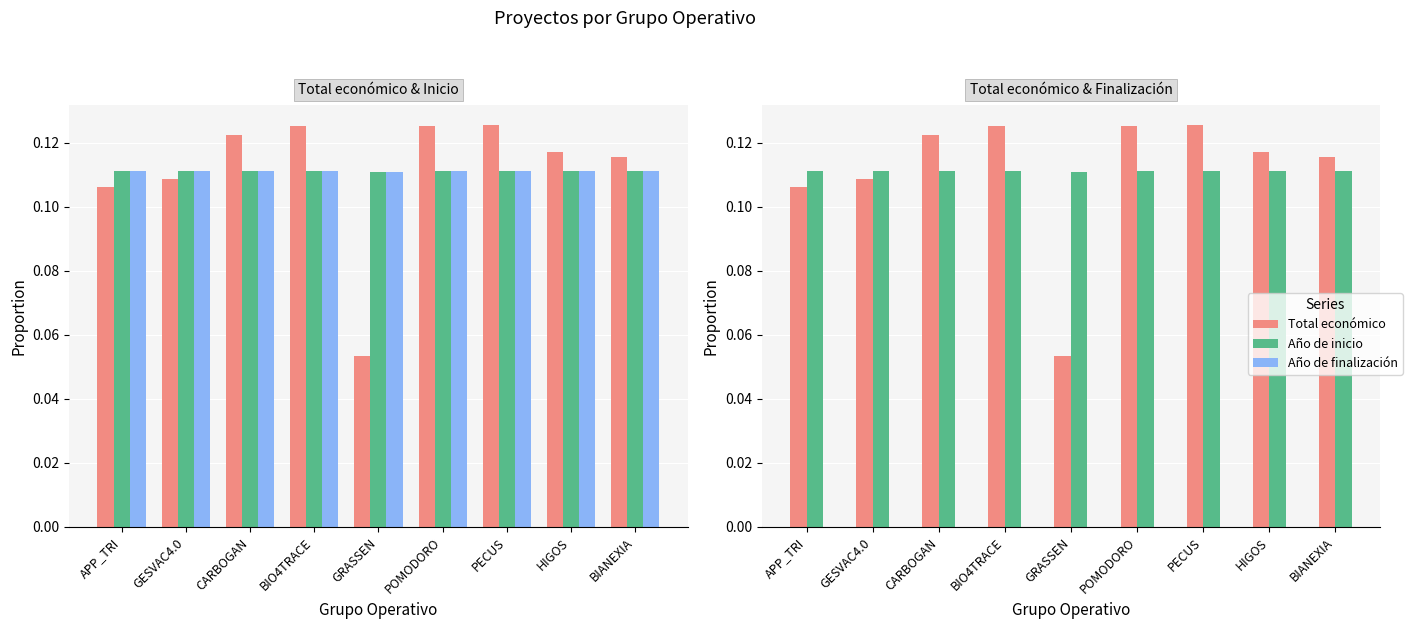

Is it true that Año de inicio equals 0.1 at CARBOGAN?

True